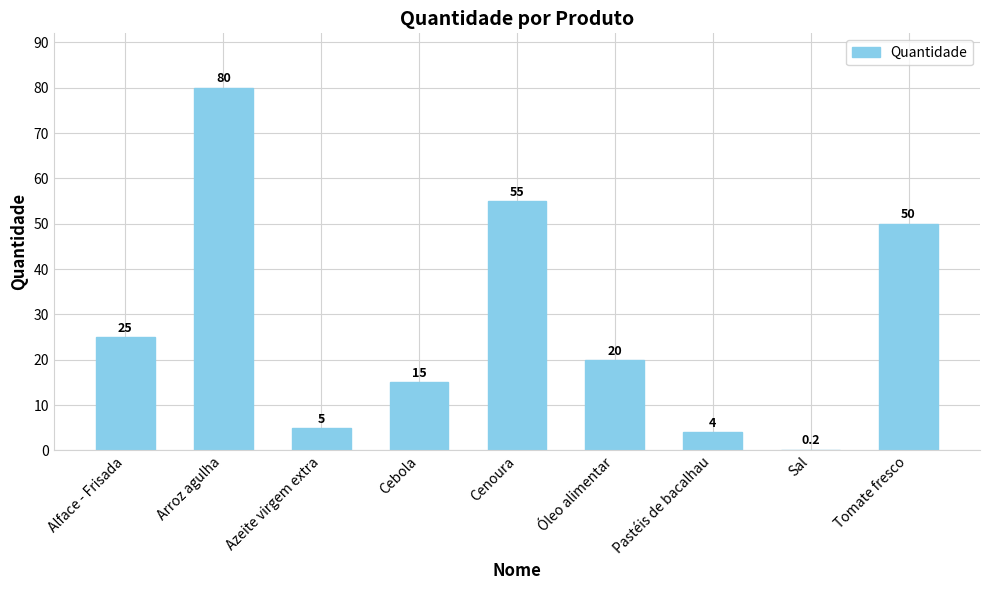

True or false: the data shows 8.5 at Azeite virgem extra.

False